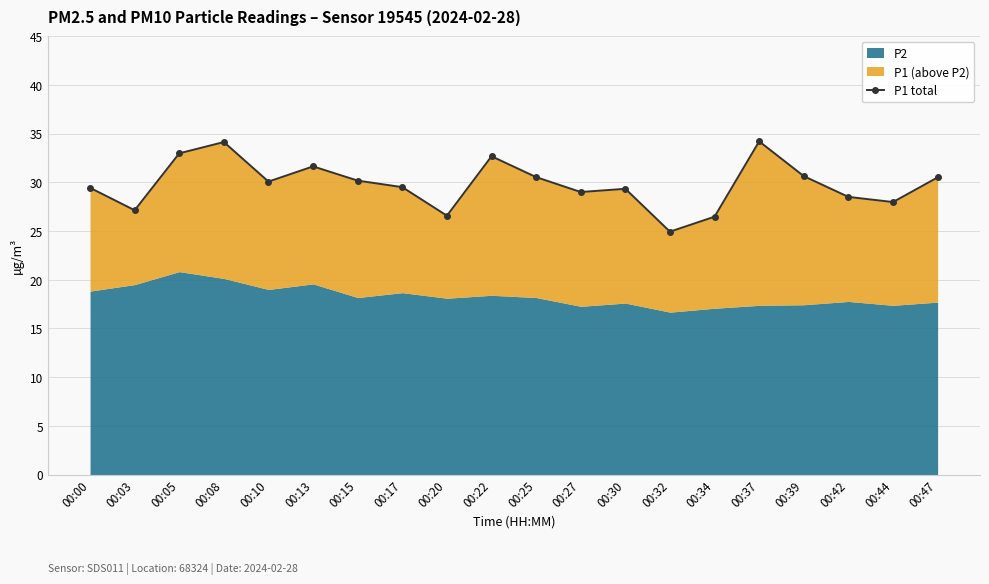

Reading left to right, extract all data points from this chart.

29.4	27.1	33.0	34.1	30.1	31.6	30.2	29.5	26.6	32.7	30.5	29.0	29.3	24.9	26.5	34.2	30.6	28.5	28.0	30.5